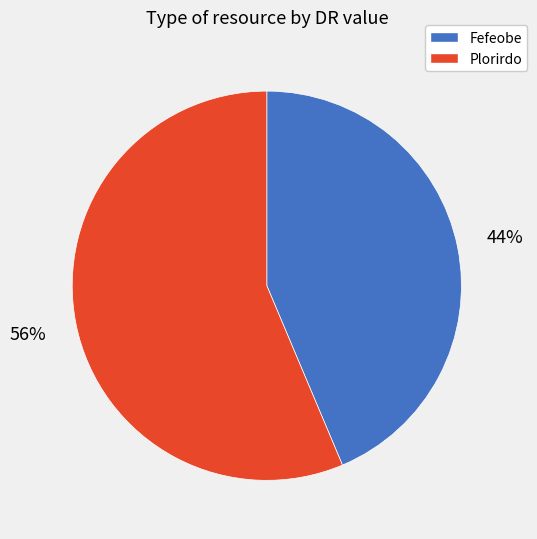

Which slice is the smallest?

Fefeobe